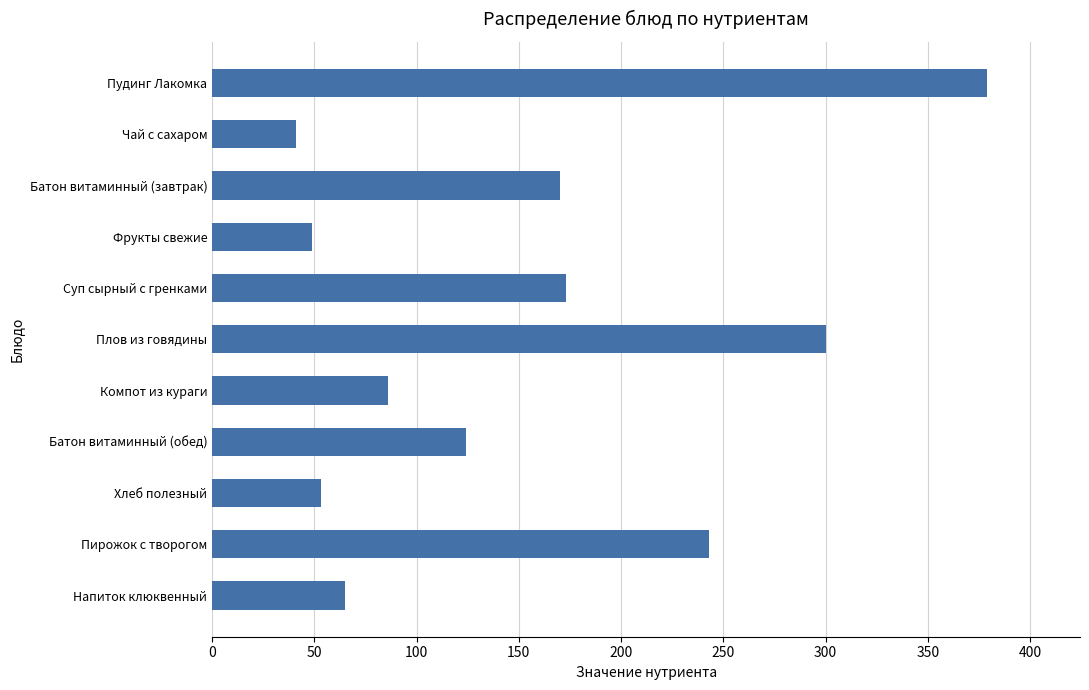

What is the maximum value shown in the chart?

379